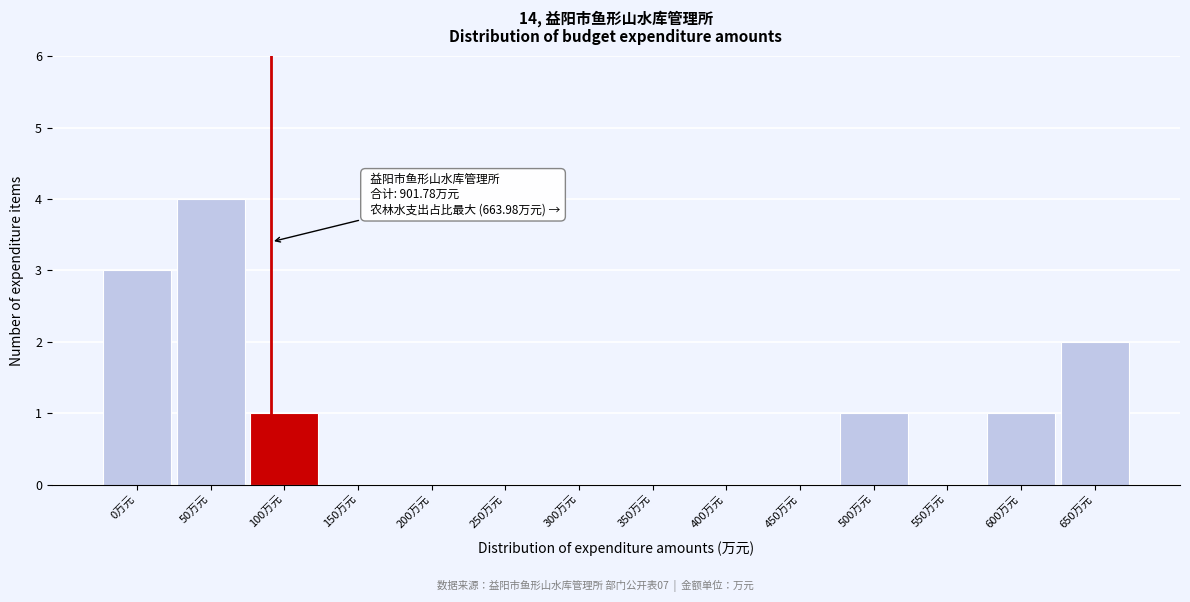

Reading left to right, what are all the values shown in this chart?

0万元=3	50万元=4	100万元=1	150万元=0	200万元=0	250万元=0	300万元=0	350万元=0	400万元=0	450万元=0	500万元=1	550万元=0	600万元=1	650万元=2